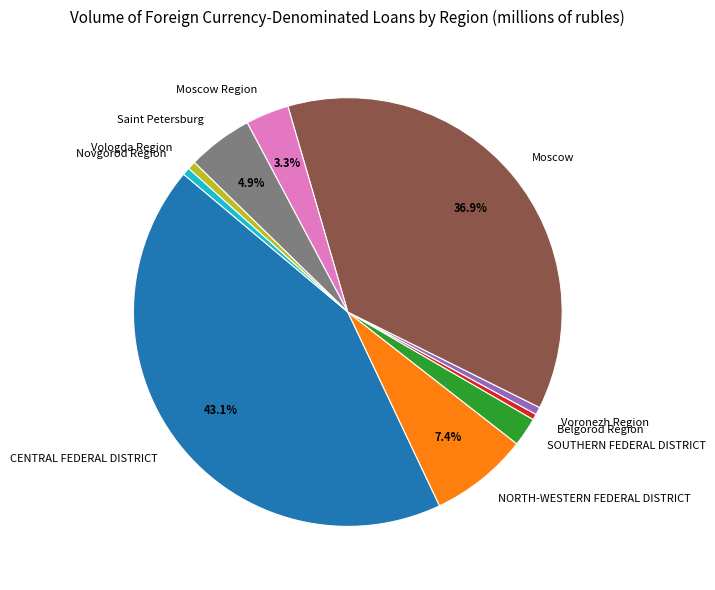

To the nearest percent, what is the difference between the largest and smallest slice percentages?

43%